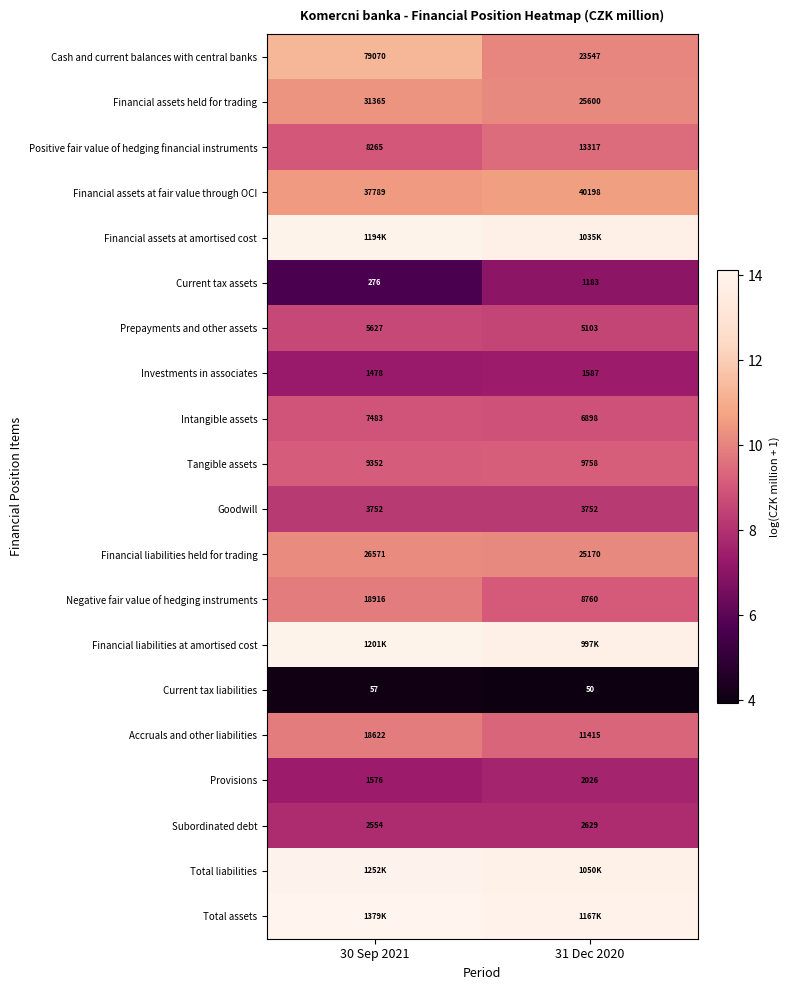

Rank the categories by Tangible assets value from highest to lowest.

31 Dec 2020, 30 Sep 2021